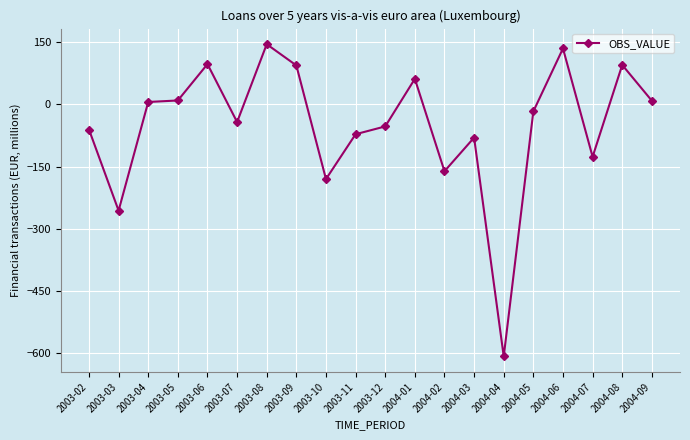

The value at 2003-09 is 94.1. True or false?

True